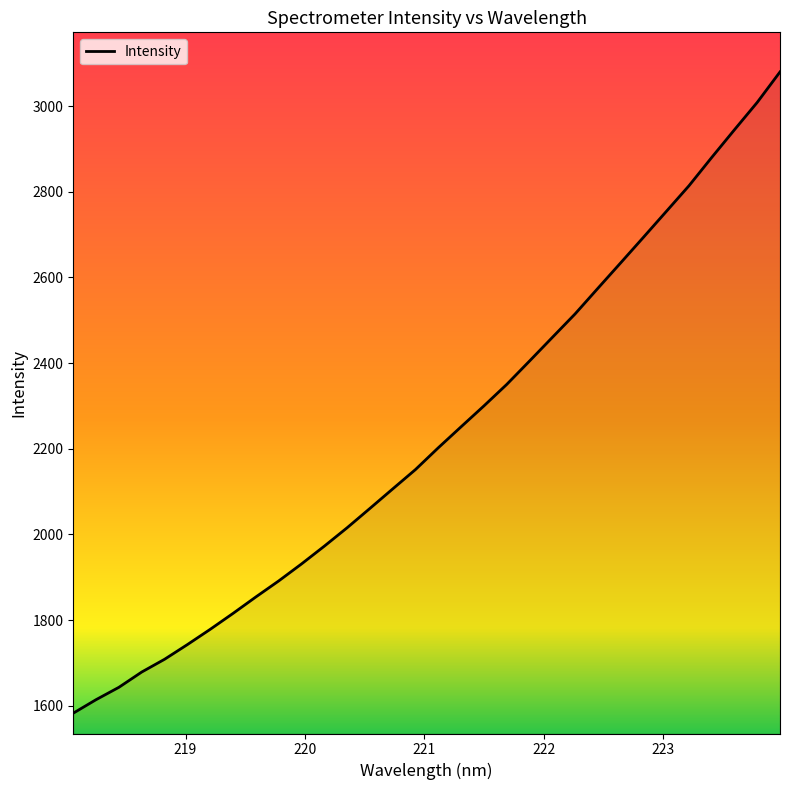

What is the greatest value displayed?

3080.0